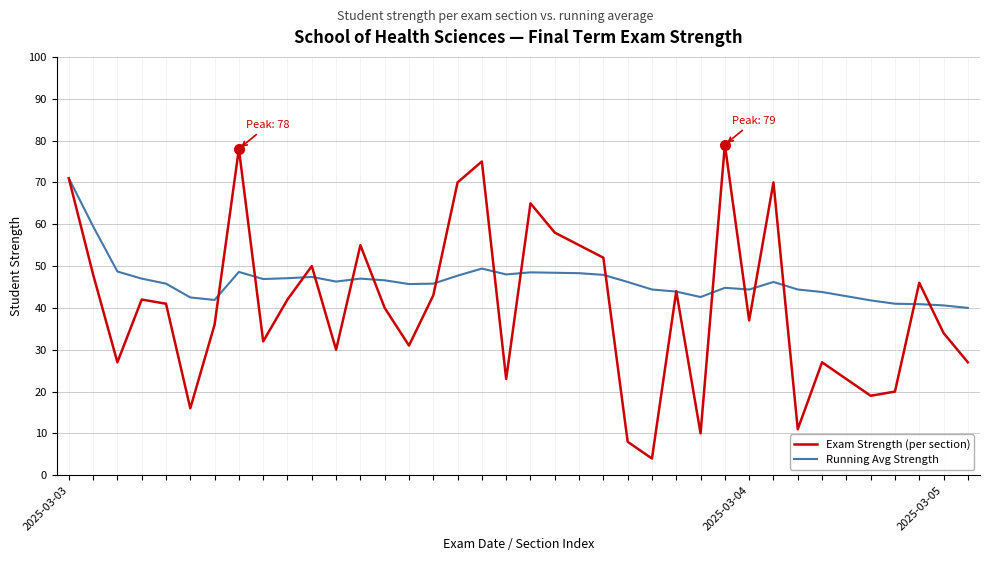

List the series in order of their peak value, highest first.

Exam Strength (per section), Running Avg Strength